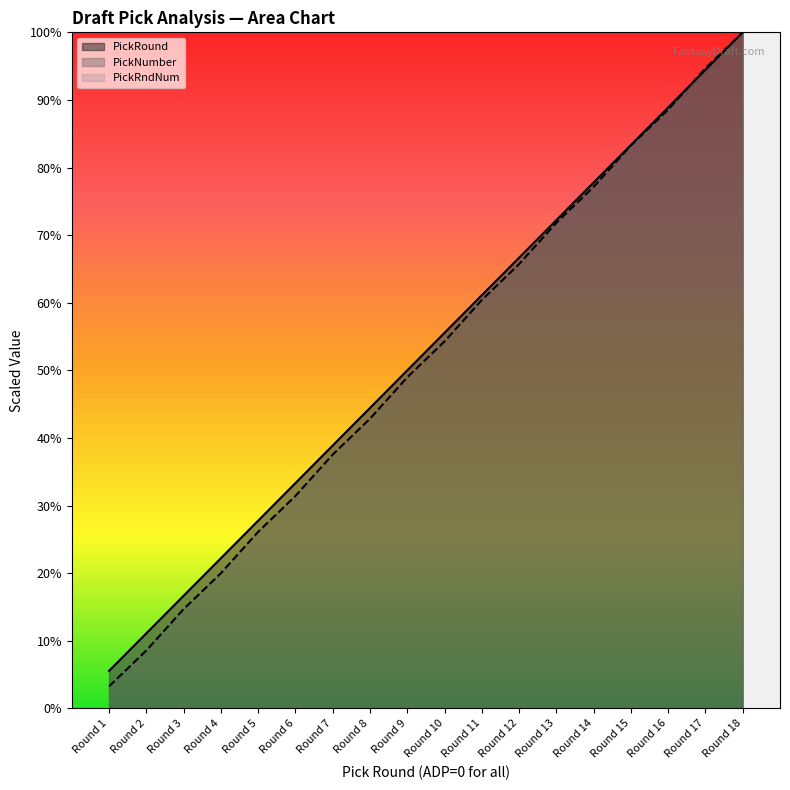

True or false: PickNumber and PickRound intersect in this chart.

True